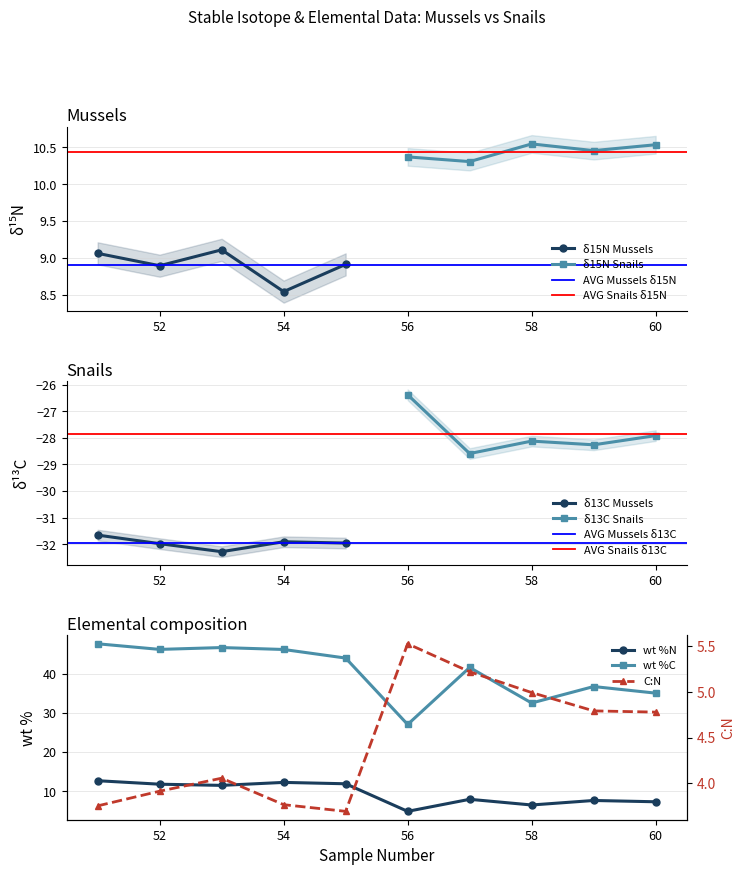

Which label corresponds to the largest value in the chart?

51